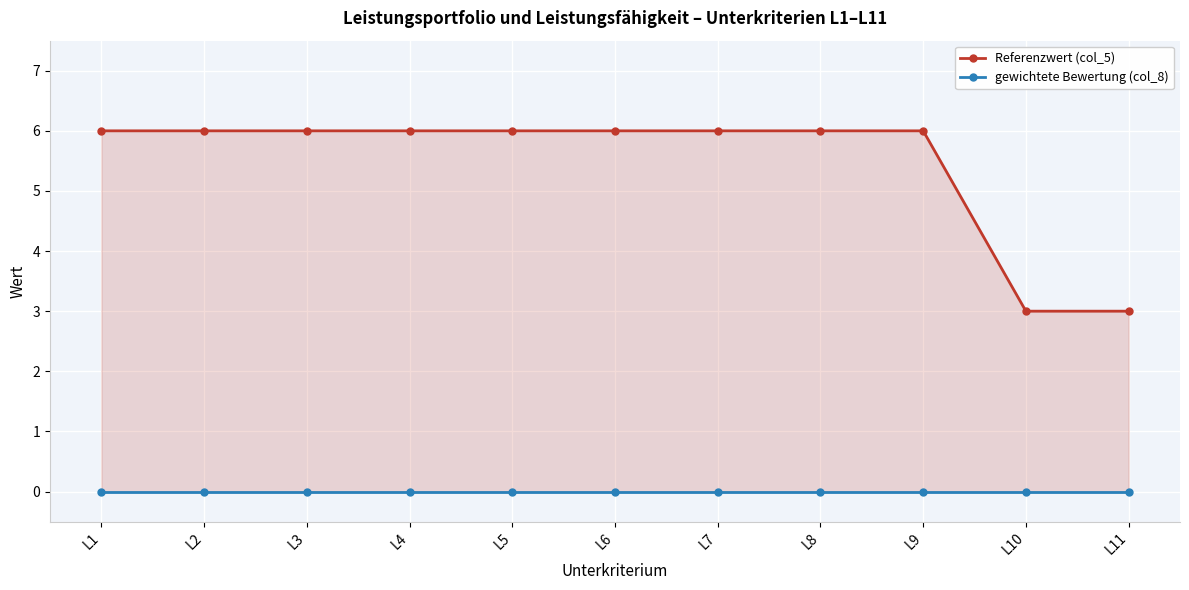

What is the difference between the highest and lowest values at L5?

6